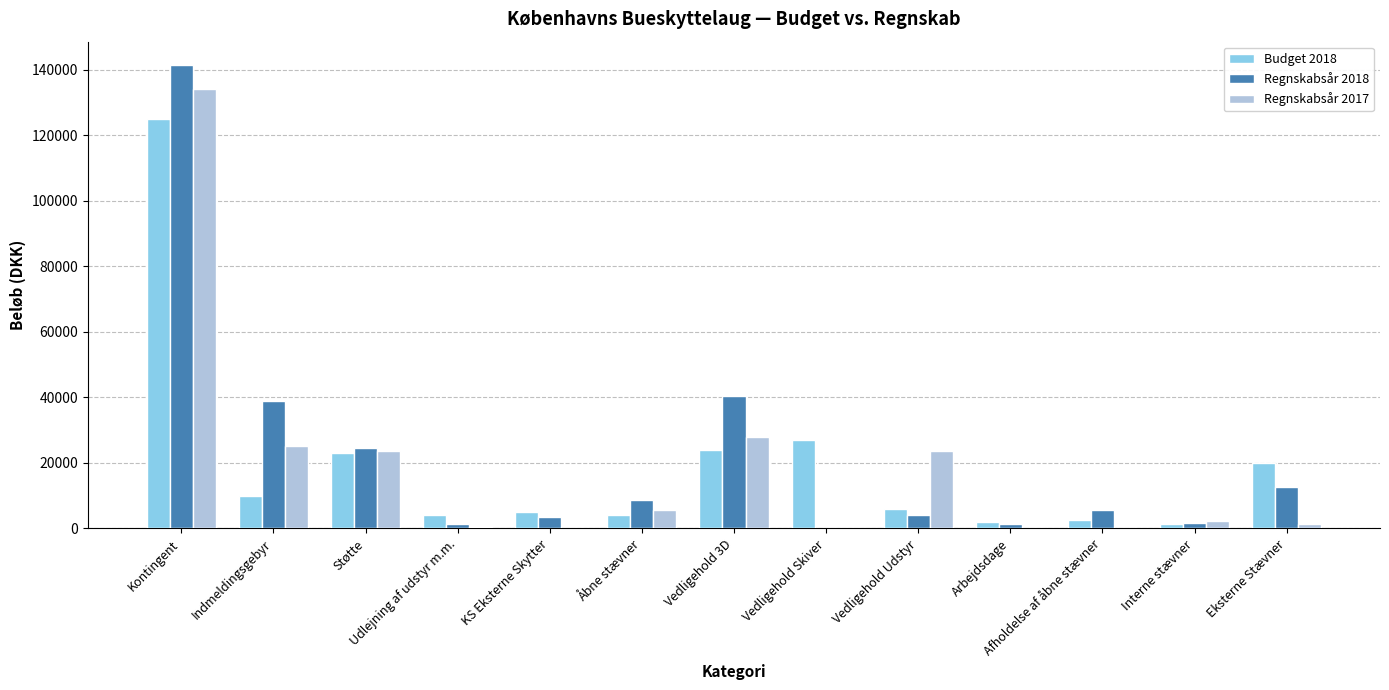

What is the sum of all Regnskabsår 2017 values?

243918.8